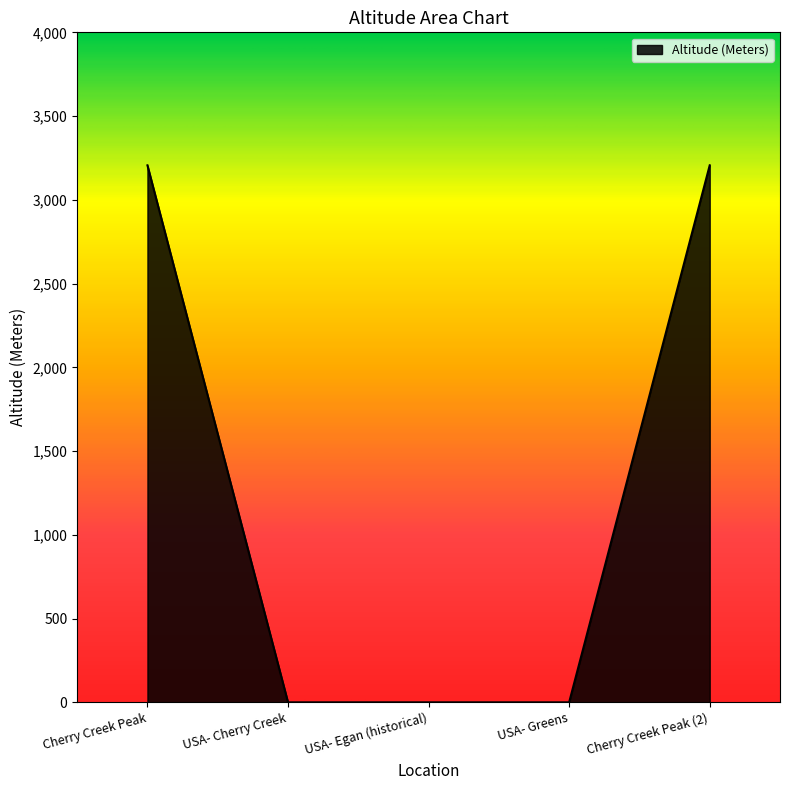

Read the value at Cherry Creek Peak.

3206